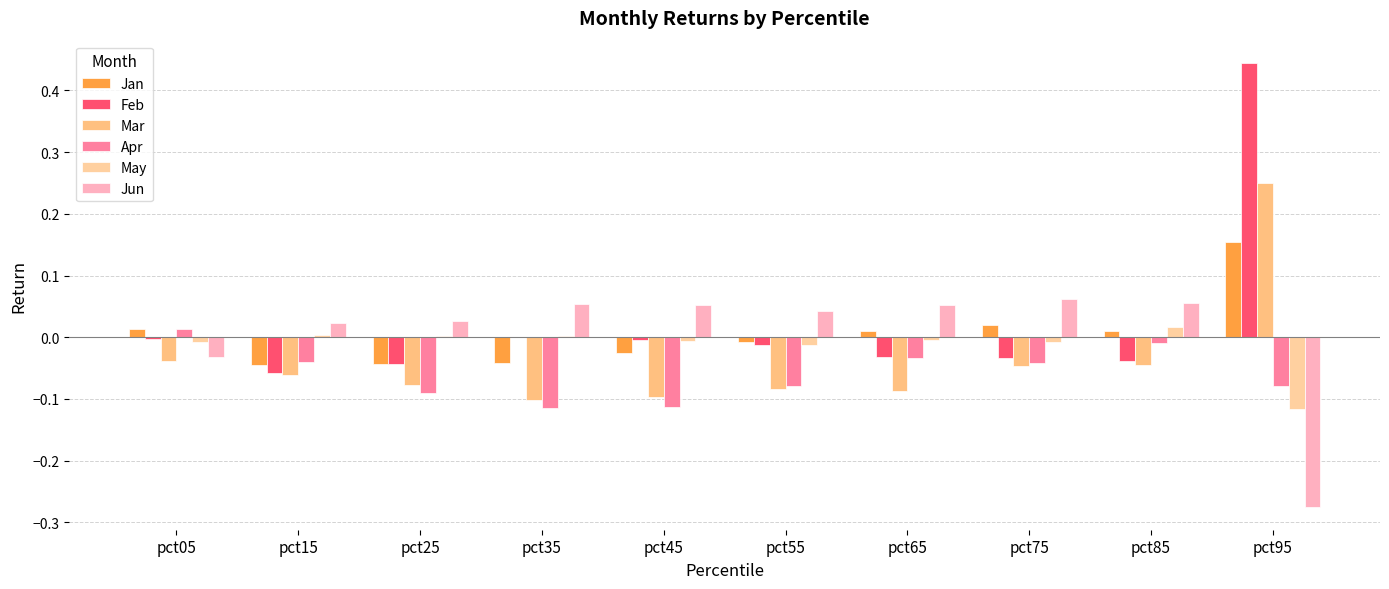

How many series are shown in this chart?

6